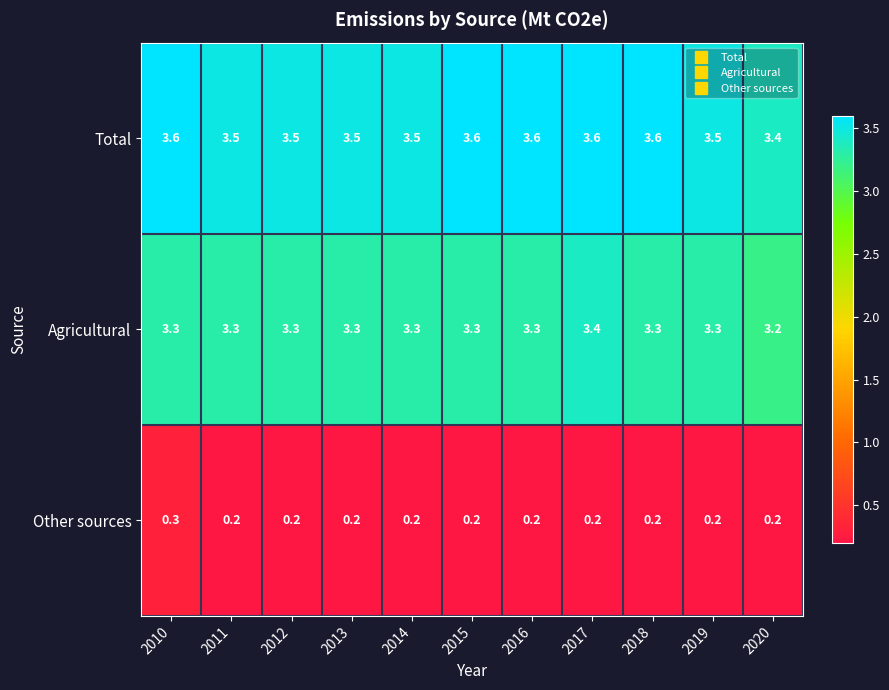

What is the sum of all Total values?

38.9